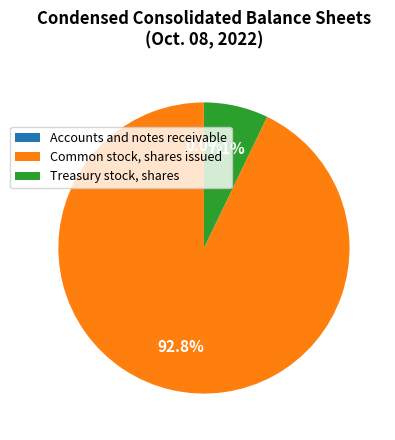

To the nearest percent, what is the difference between the largest and smallest slice percentages?

93%